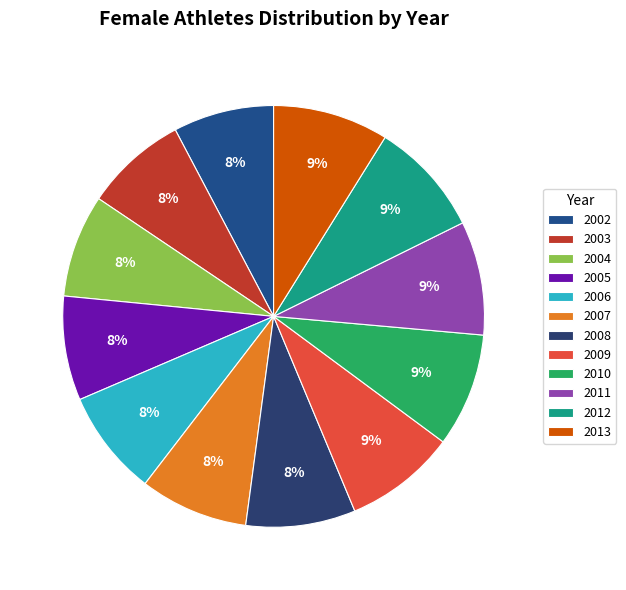

Does 2004 represent more than half of the total?

No